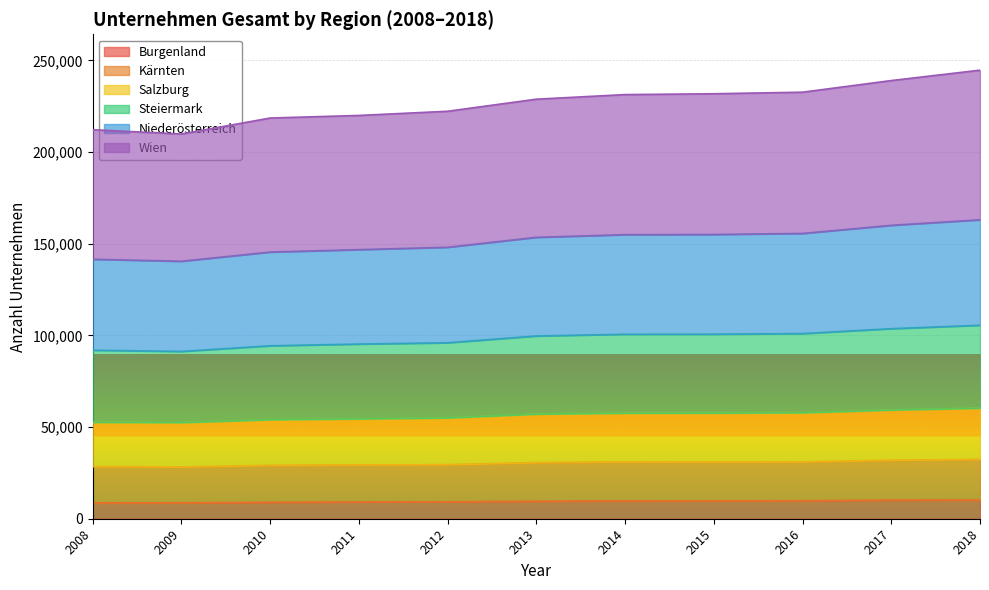

The value of Salzburg at 2014 is 100837. True or false?

False